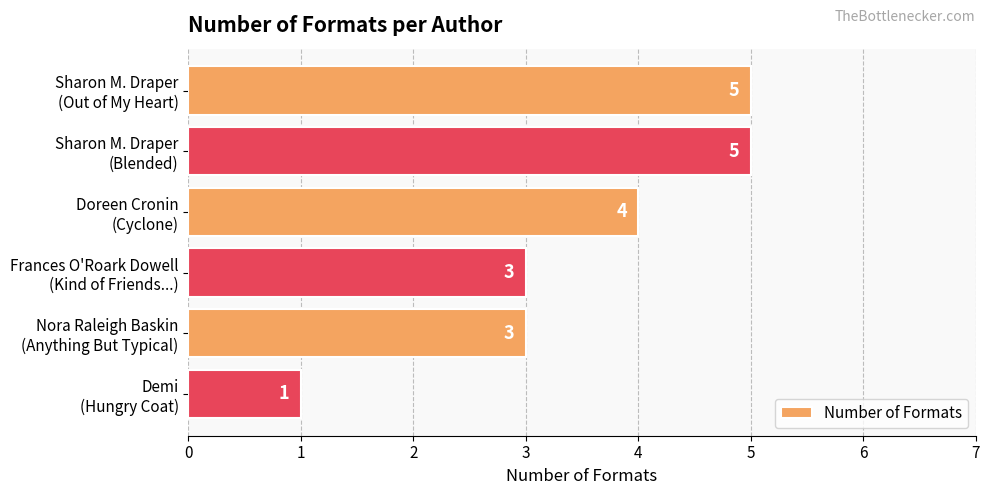

What is the average value?

4